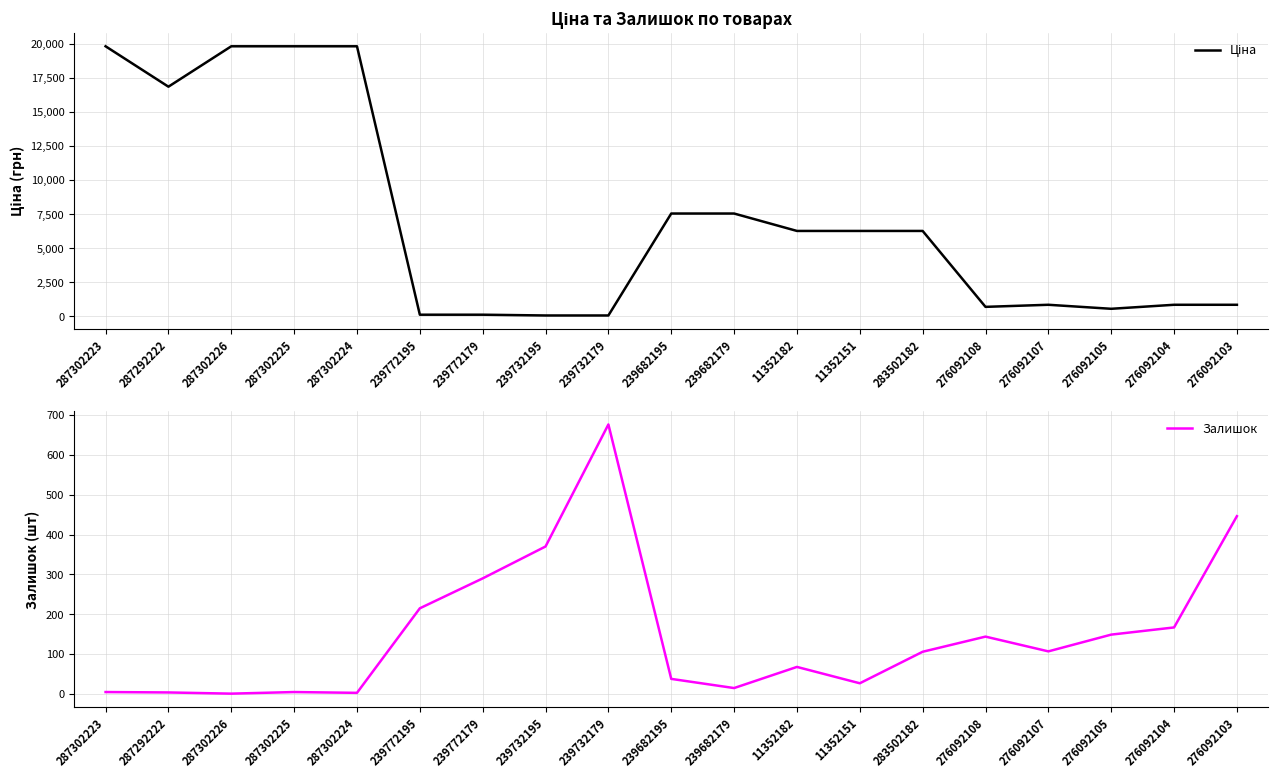

True or false: Ціна has a value of 762.2 at 276092105.

False